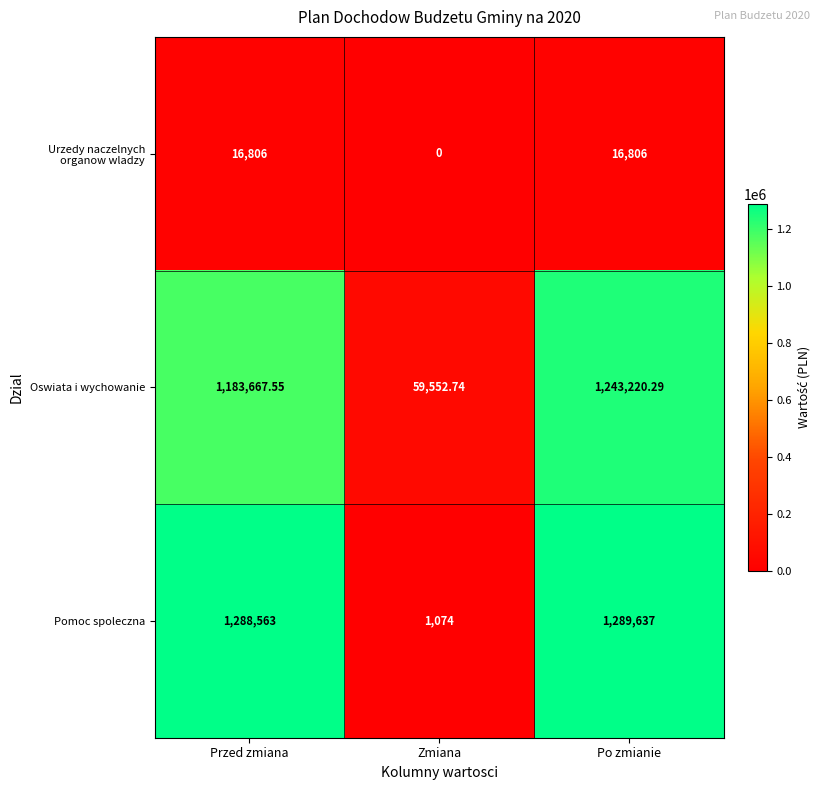

Rank the series by their maximum value, from highest to lowest.

Pomoc spoleczna, Oswiata i wychowanie, Urzedy naczelnych organow wladzy